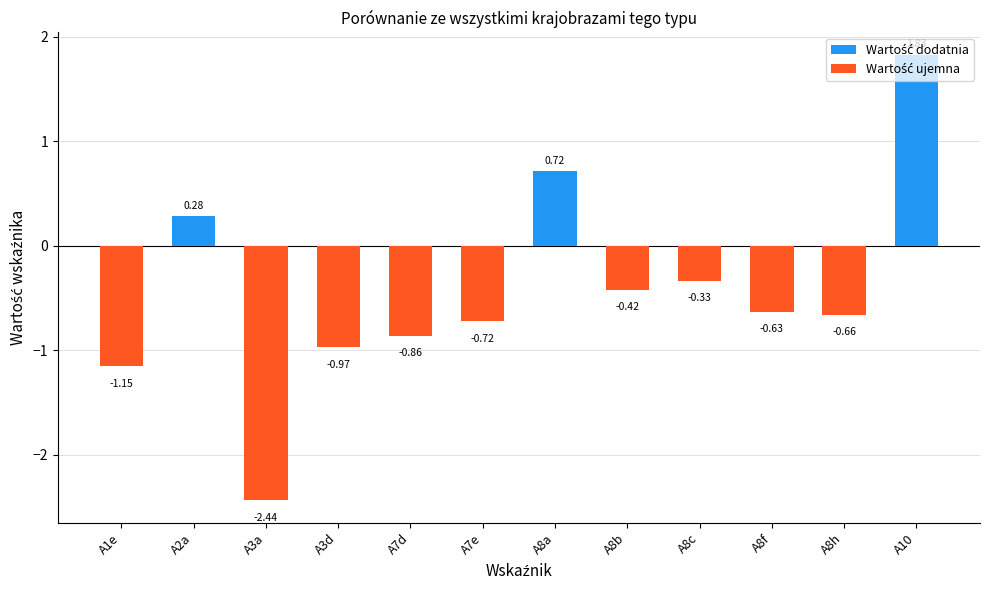

Which series has the largest range (max minus min)?

Wartość ujemna